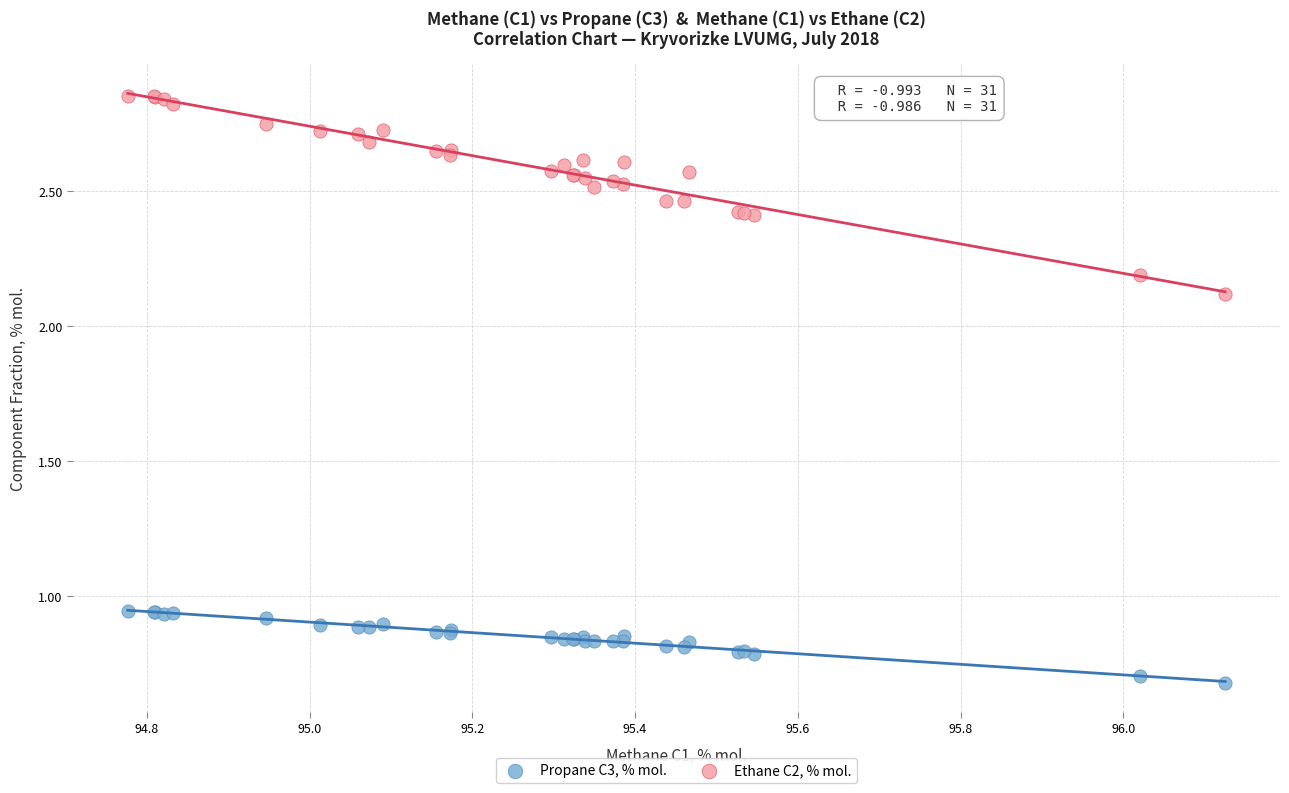

In the Ethane C2, % mol. series, what Y value is closest to 2?

2.1